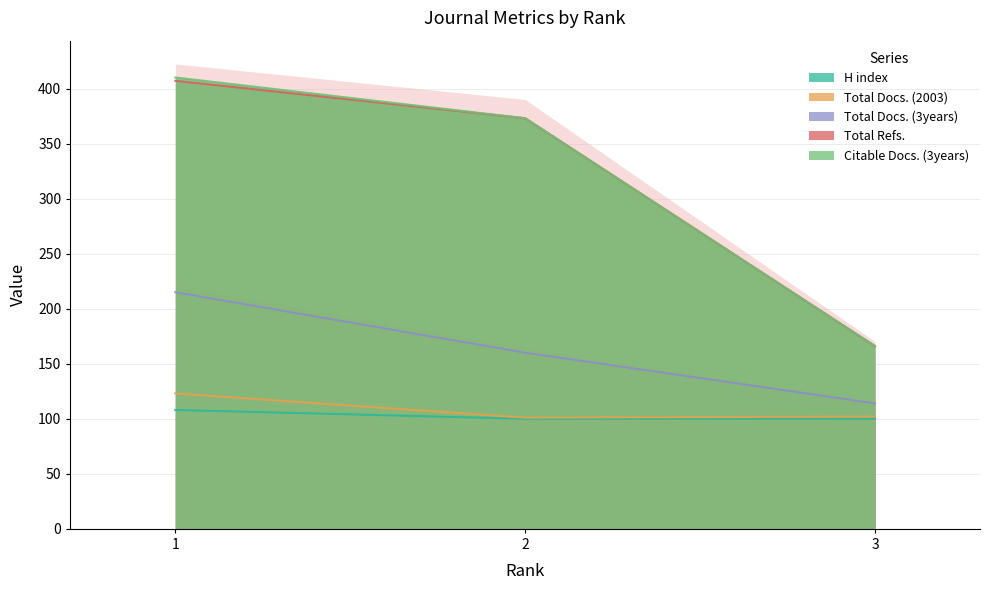

The value of Total Refs. at 2 is 373. True or false?

True